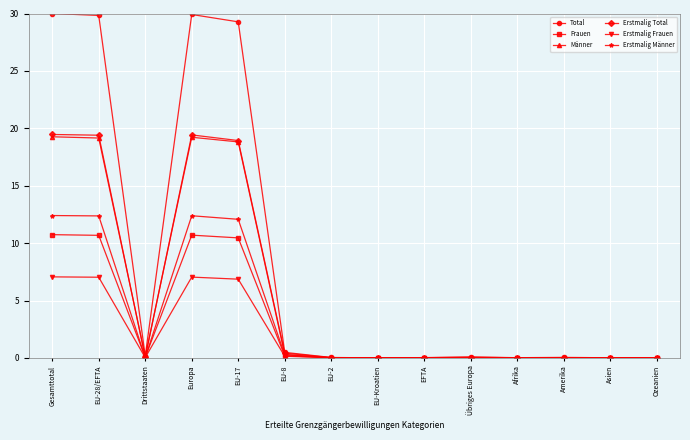

What position from the right is Drittstaaten?

12